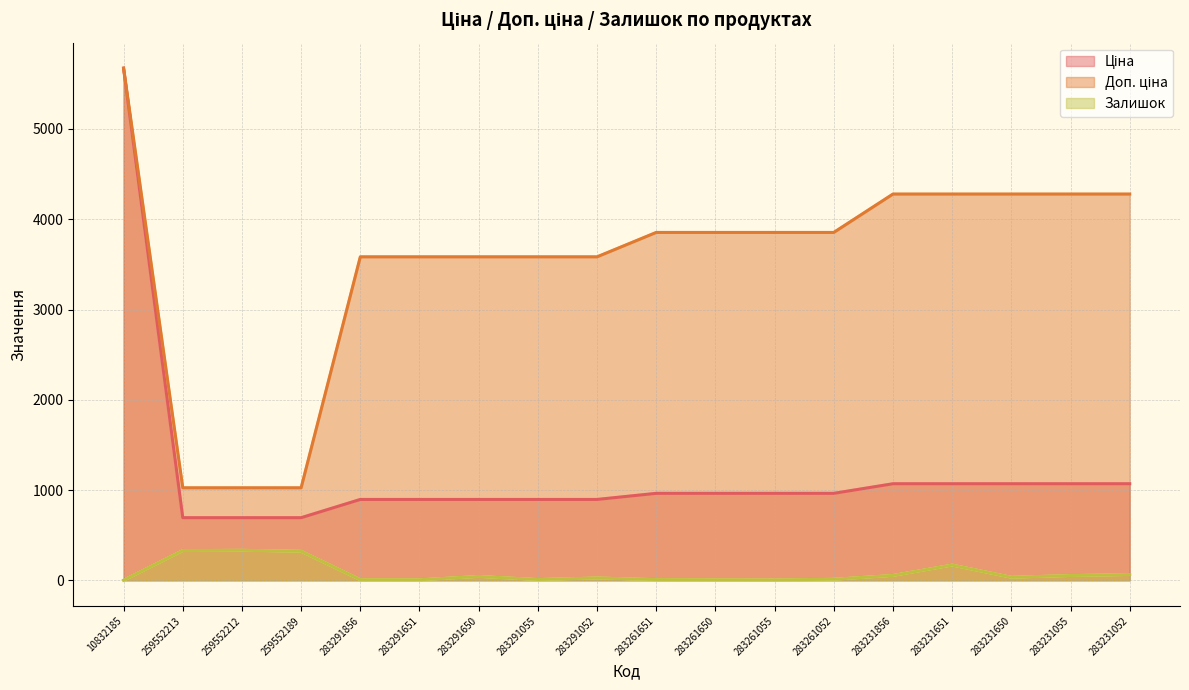

Rank the series by their maximum value, from lowest to highest.

Залишок, Ціна, Доп. ціна